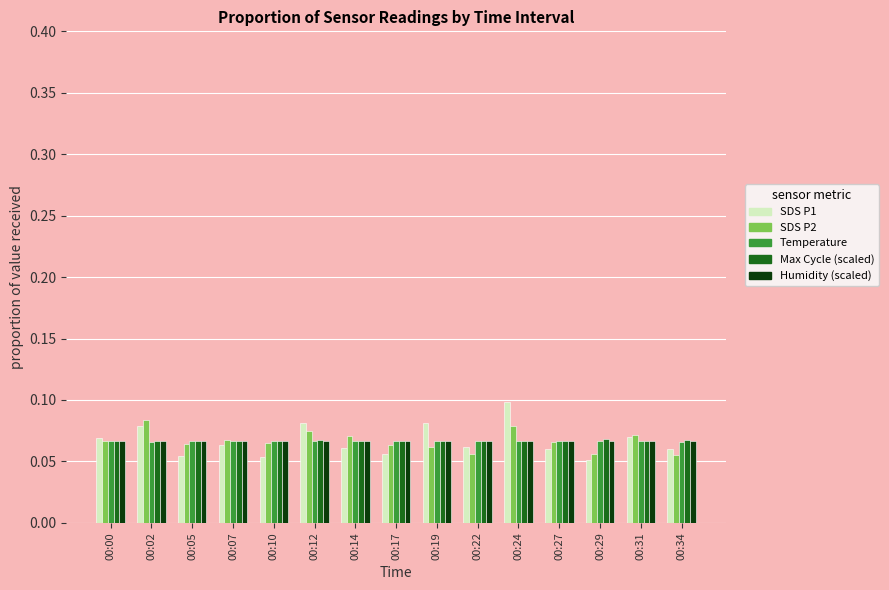

Which category has the highest value in the SDS P1 series?

00:24